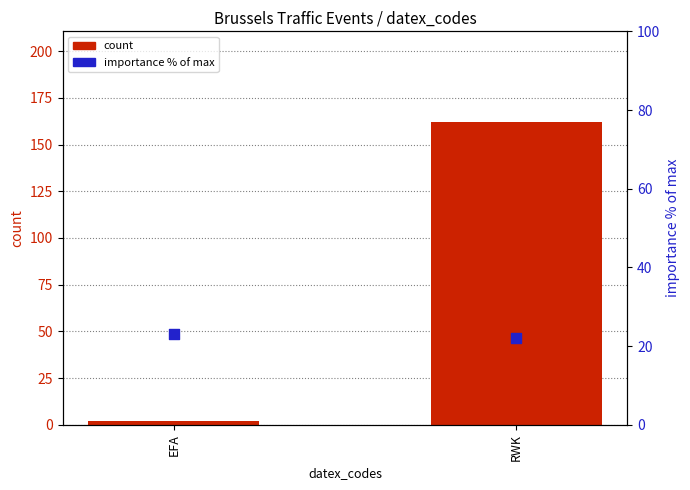

Which series has the largest total across all categories?

count